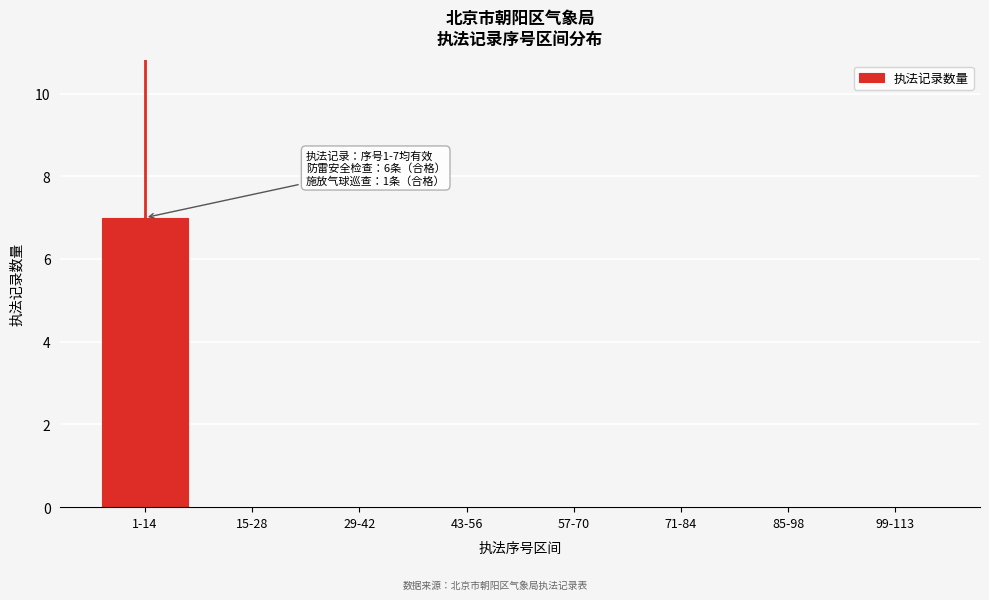

Reading left to right, transcribe all the data shown in this chart.

1-14=7	15-28=0	29-42=0	43-56=0	57-70=0	71-84=0	85-98=0	99-113=0